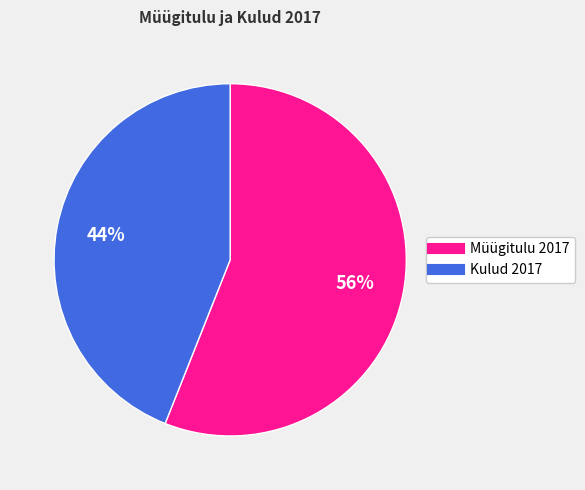

To the nearest percent, what is the difference between the largest and smallest slice percentages?

12%